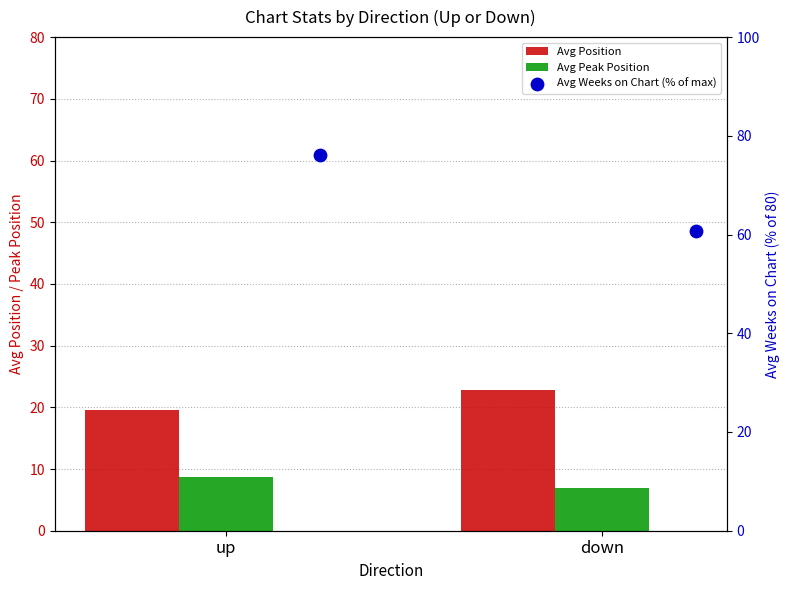

What is the total value across all series at up?

104.4